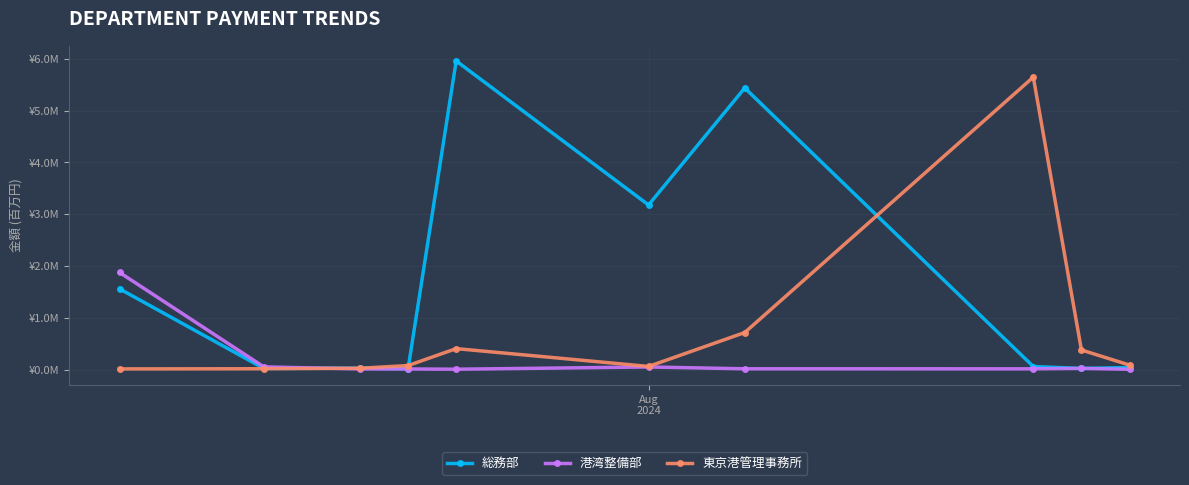

Which series has the widest spread of values?

総務部